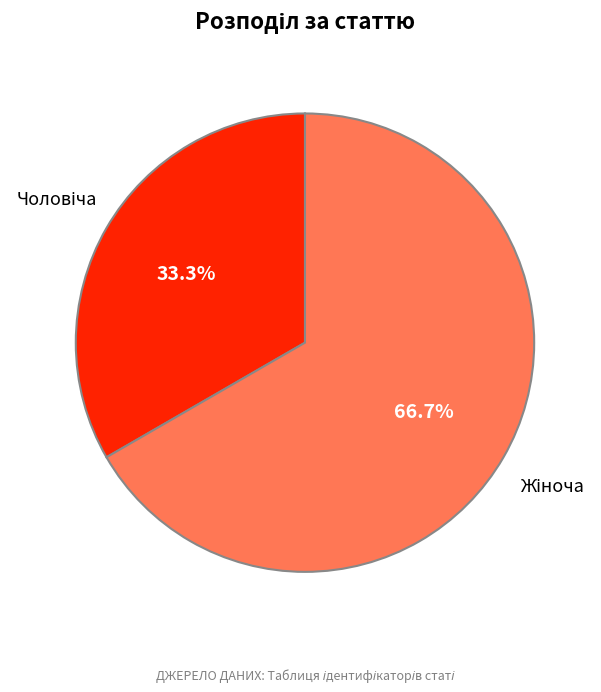

Is there any slice that represents more than half of the pie?

Yes